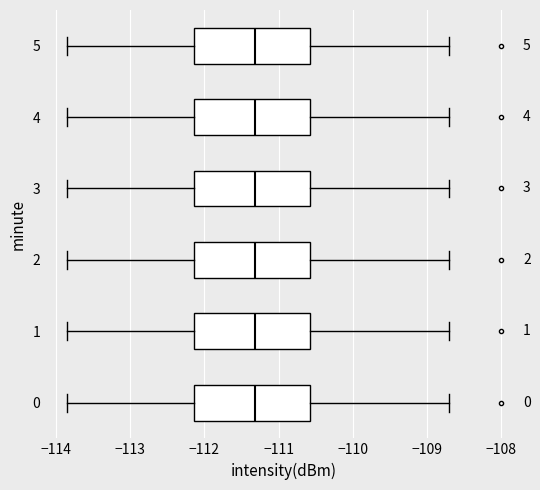

Reading bottom to top, read every box against the x-axis: the position of its median line, the range the box covers, and the ends of its whiskers. The values are not printed on the chart, so give them approximately, as read against the axis.

0: median -111.3, box -112.1 to -110.6, whiskers -113.8 to -108.7
1: median -111.3, box -112.1 to -110.6, whiskers -113.8 to -108.7
2: median -111.3, box -112.1 to -110.6, whiskers -113.8 to -108.7
3: median -111.3, box -112.1 to -110.6, whiskers -113.8 to -108.7
4: median -111.3, box -112.1 to -110.6, whiskers -113.8 to -108.7
5: median -111.3, box -112.1 to -110.6, whiskers -113.8 to -108.7